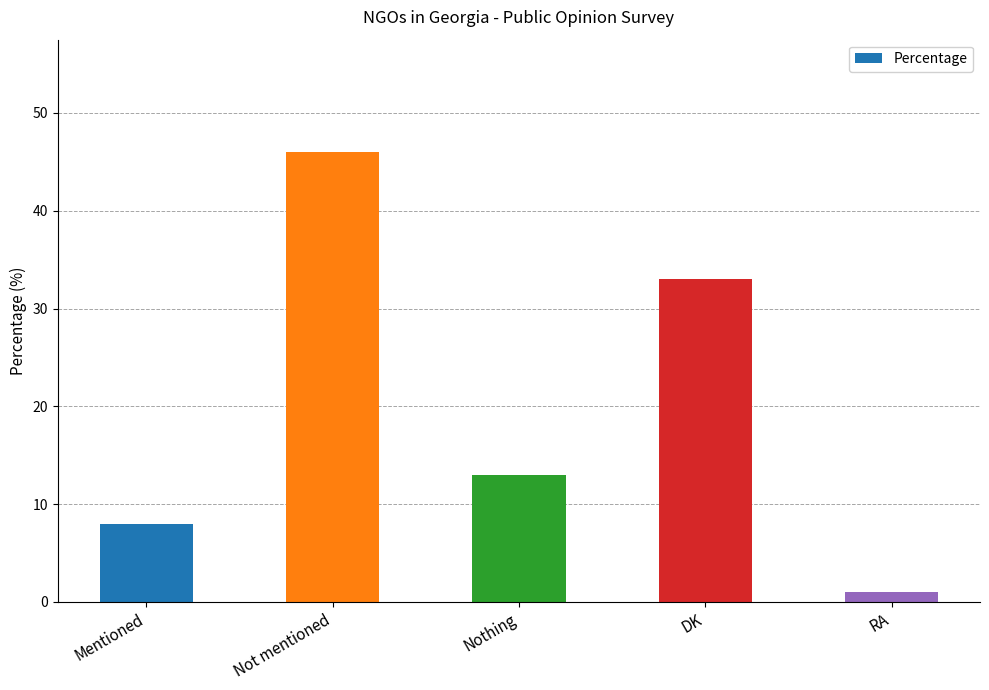

What is the average value?

20